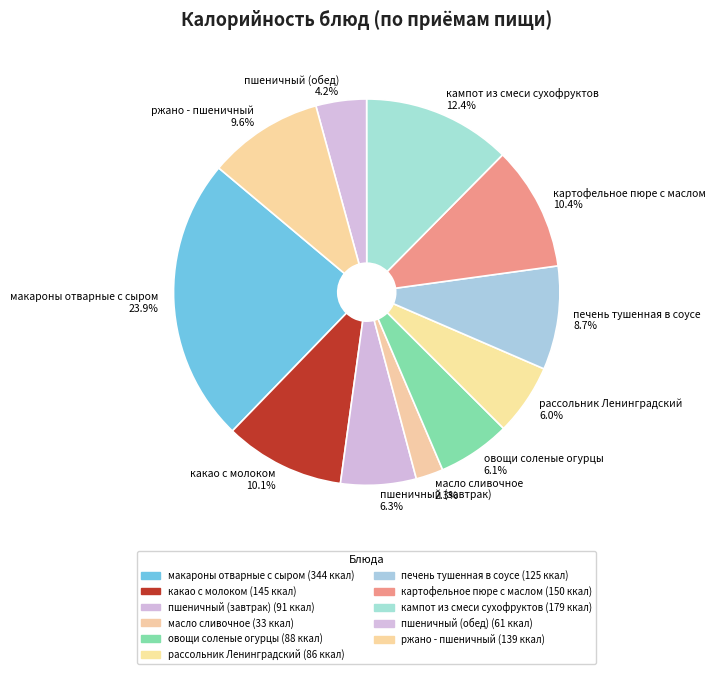

The кампот из смеси сухофруктов slice represents 12% of the pie. True or false?

True